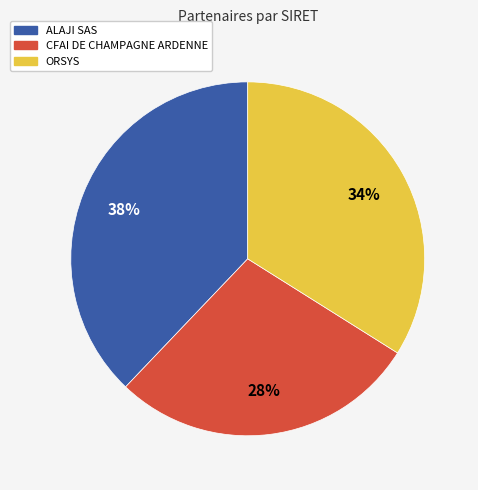

Which has a higher value, CFAI DE CHAMPAGNE ARDENNE or ORSYS?

ORSYS